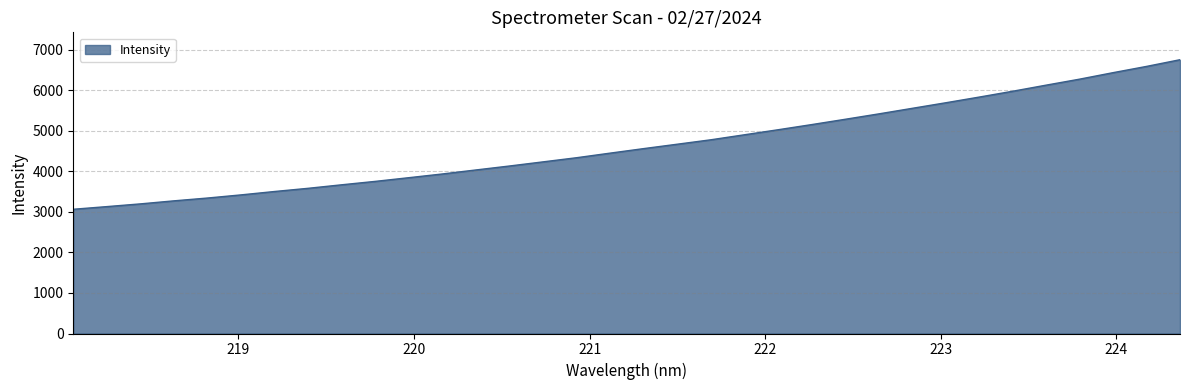

What is the difference between the maximum and minimum values?

3692.1